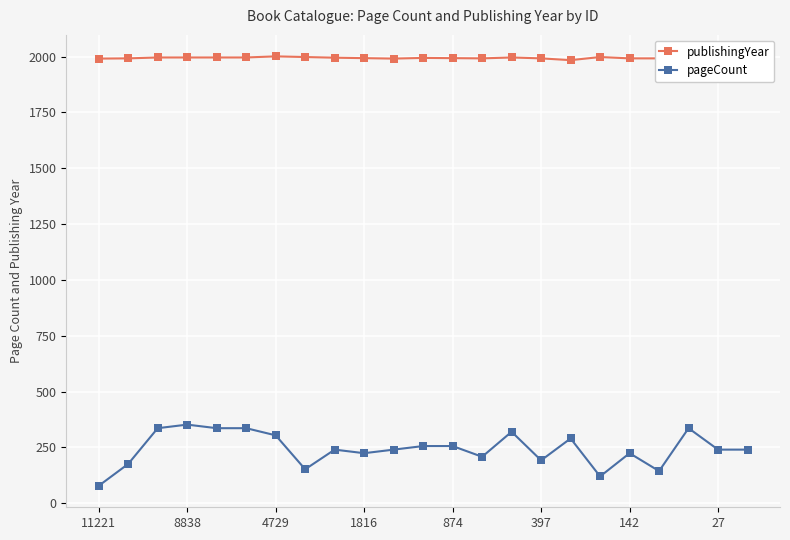

What is the value of the pageCount point at the 2nd from the left?

176